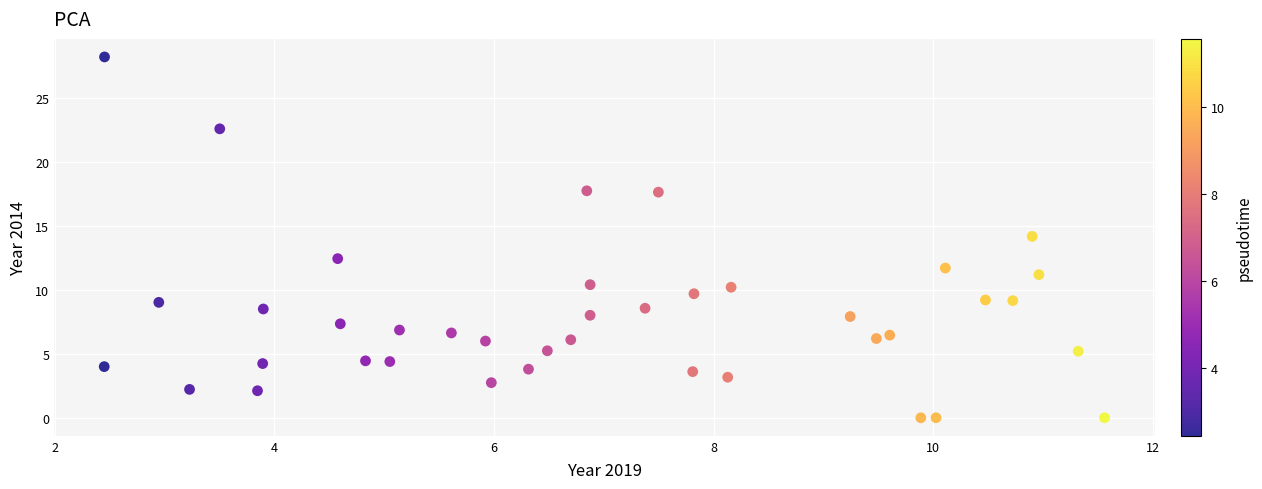

What is the range of Y values (max minus min)?

28.2